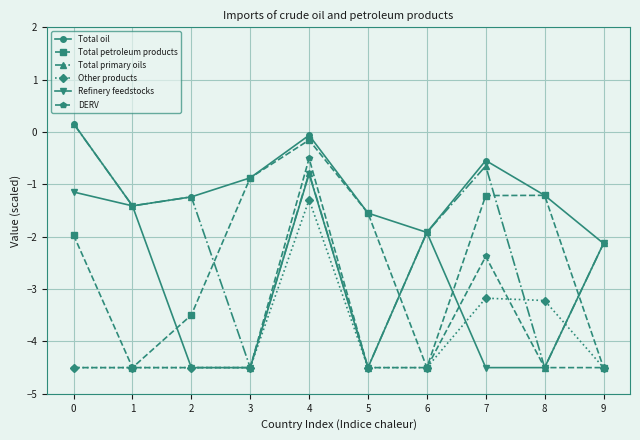

Reading left to right, what are all the values shown in this chart?

Total oil: 0=0.2	1=-1.4	2=-1.2	3=-0.9	4=-0.1	5=-1.5	6=-1.9	7=-0.5	8=-1.2	9=-2.1
Total petroleum products: 0=-2.0	1=-4.5	2=-3.5	3=-0.9	4=-0.2	5=-1.5	6=-4.5	7=-1.2	8=-1.2	9=-4.5
Total primary oils: 0=0.2	1=-1.4	2=-1.2	3=-4.5	4=-0.8	5=-4.5	6=-1.9	7=-0.6	8=-4.5	9=-2.1
Other products: 0=-4.5	1=-4.5	2=-4.5	3=-4.5	4=-1.3	5=-4.5	6=-4.5	7=-3.2	8=-3.2	9=-4.5
Refinery feedstocks: 0=-1.1	1=-1.4	2=-4.5	3=-4.5	4=-0.8	5=-4.5	6=-1.9	7=-4.5	8=-4.5	9=-2.1
DERV: 0=-4.5	1=-4.5	2=-4.5	3=-4.5	4=-0.5	5=-4.5	6=-4.5	7=-2.4	8=-4.5	9=-4.5